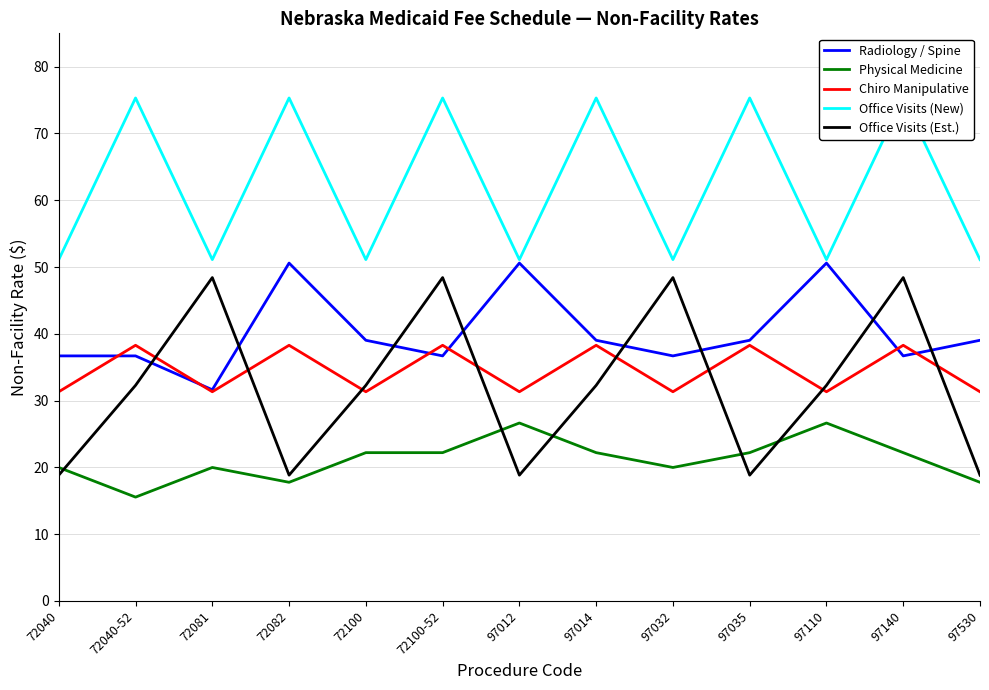

What is the smallest value displayed?

15.5